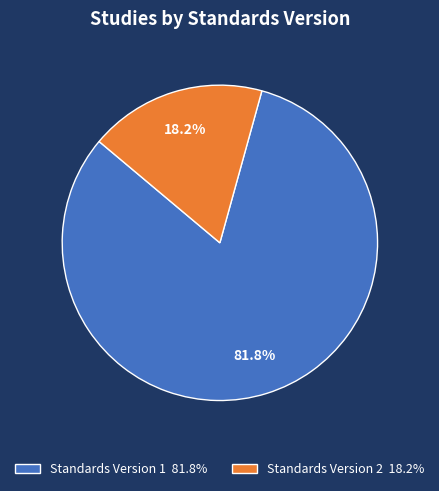

Count the number of slices in the pie.

2